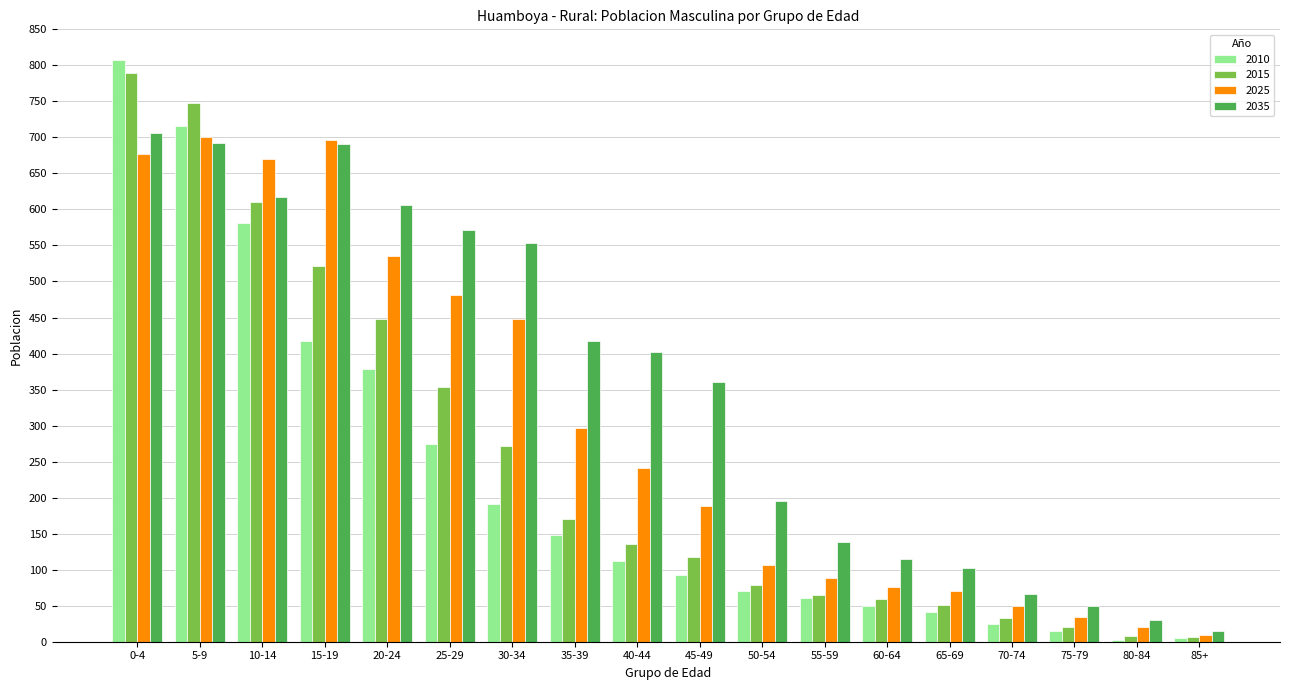

Which series has the largest range (max minus min)?

2010